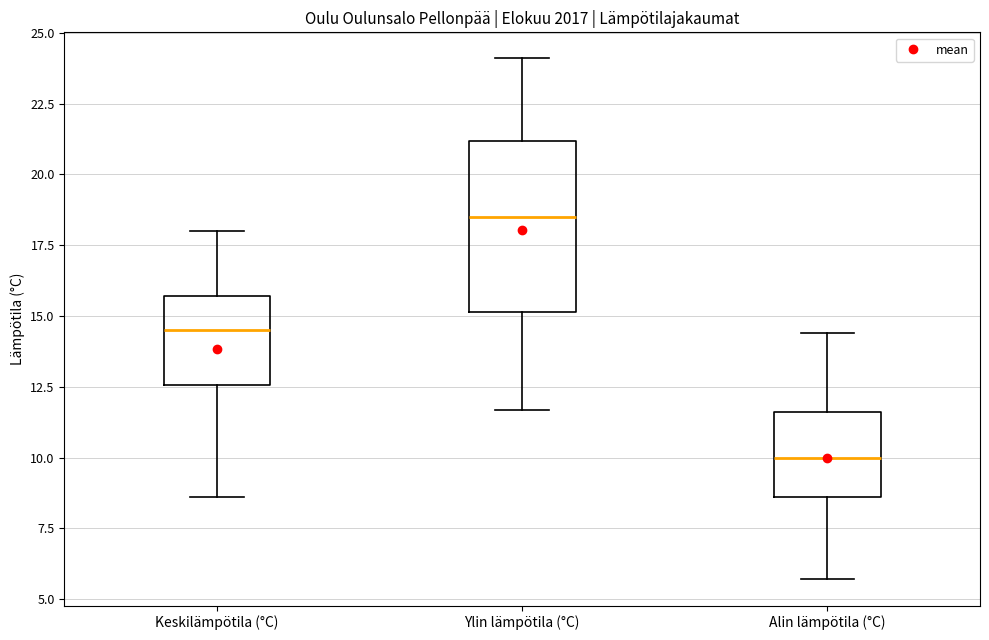

Which box is the tallest, from its lower edge to its upper edge?

Ylin lämpötila (°C)